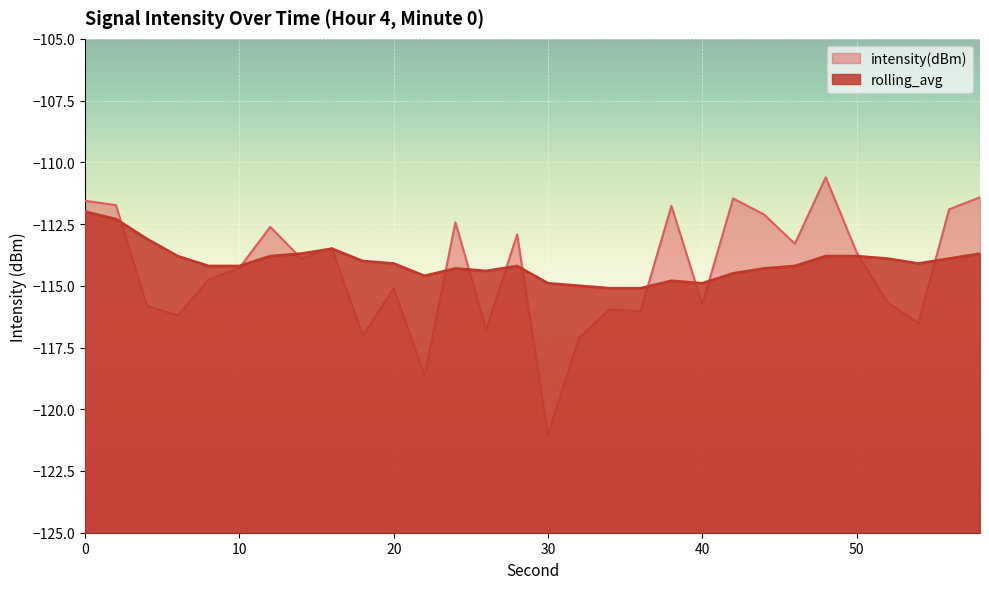

Between 42 and 24, which is larger?

42